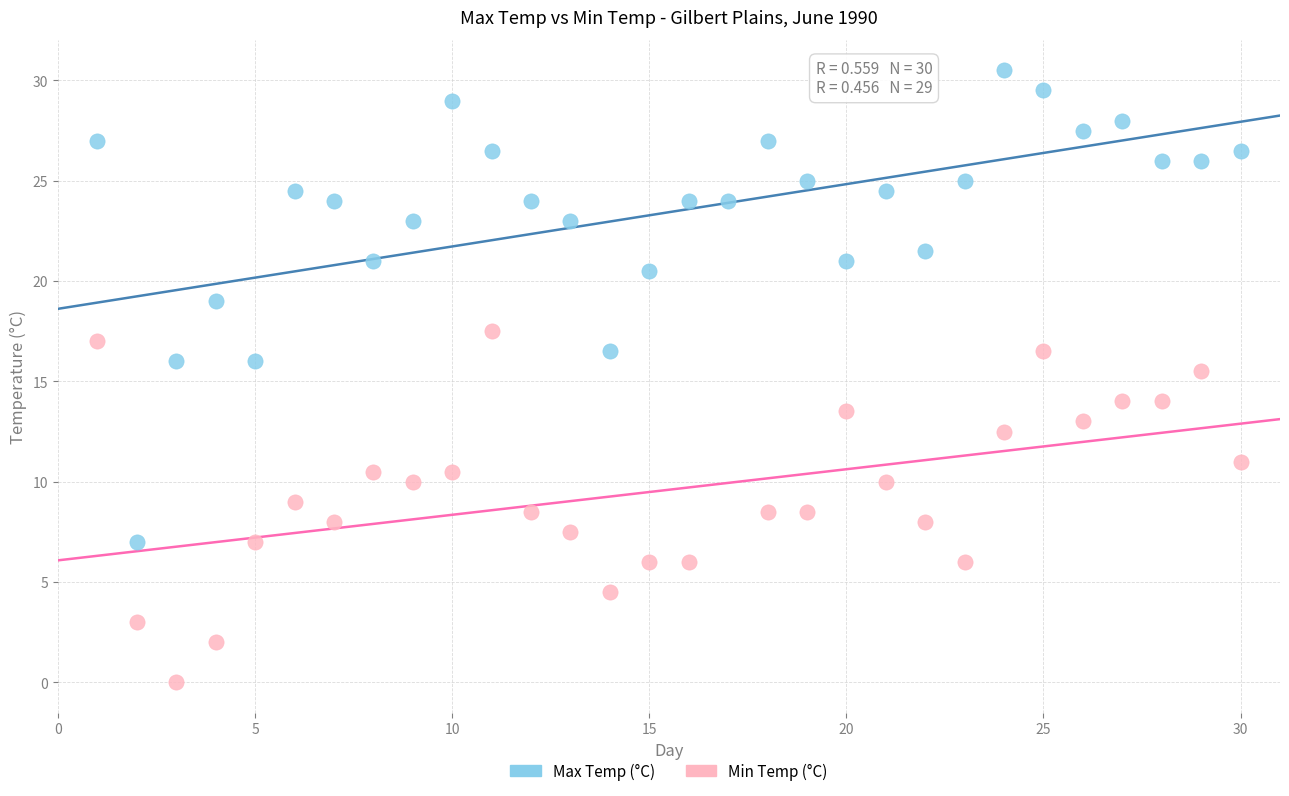

Which series reaches the maximum Y coordinate?

Max Temp (°C)